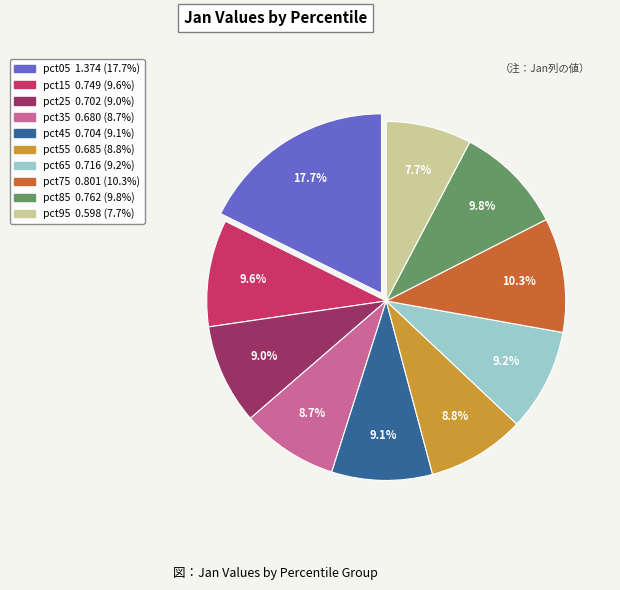

Is it true that pct05 is 10% of the pie?

False